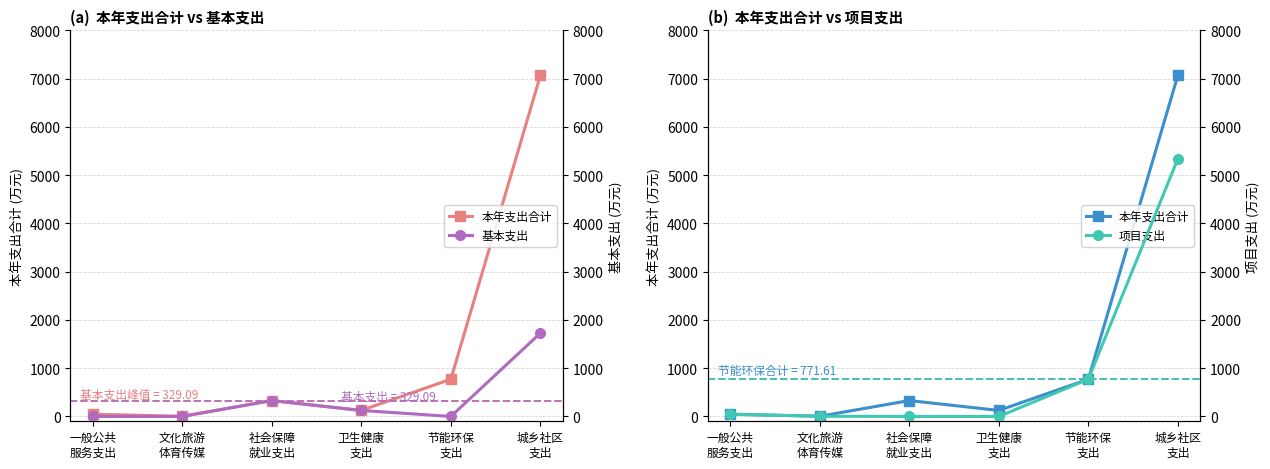

What is the difference between the highest and lowest values at 城乡社区
支出?

5340.0